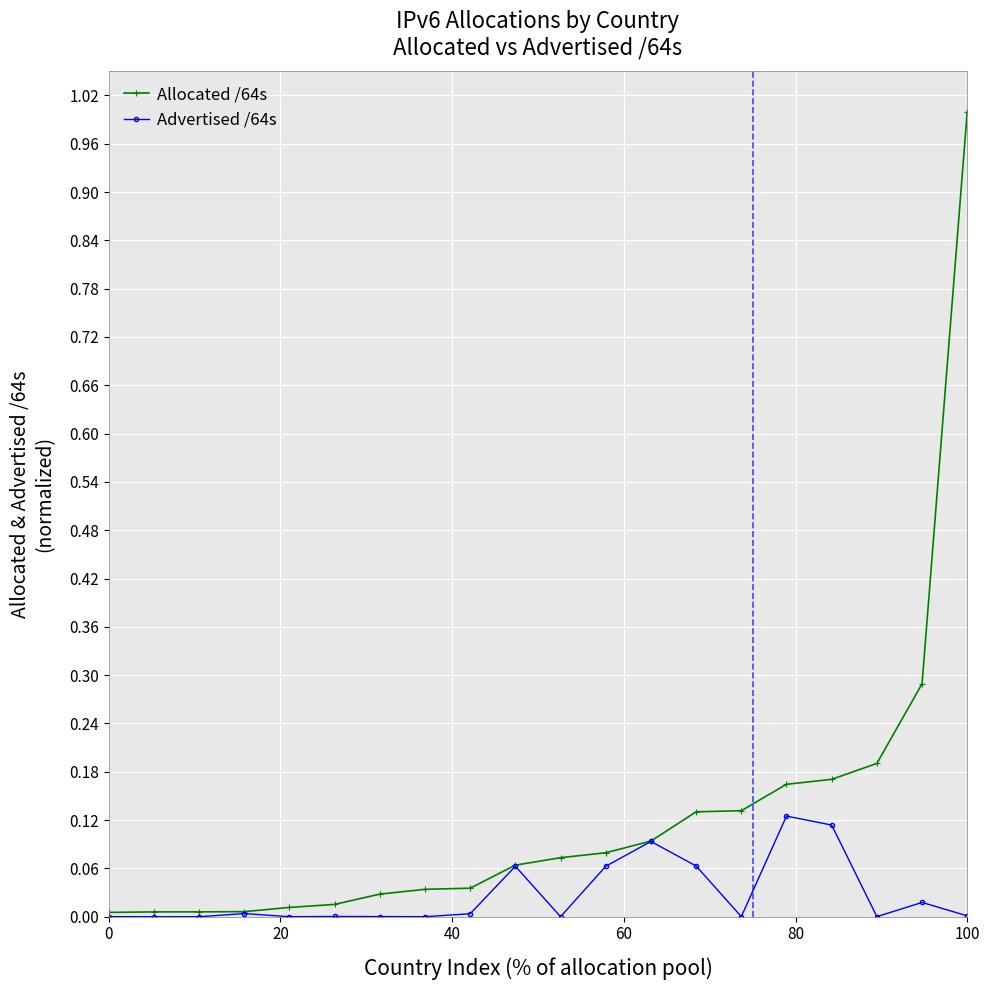

At how many categories does at least one series exceed 0?

20